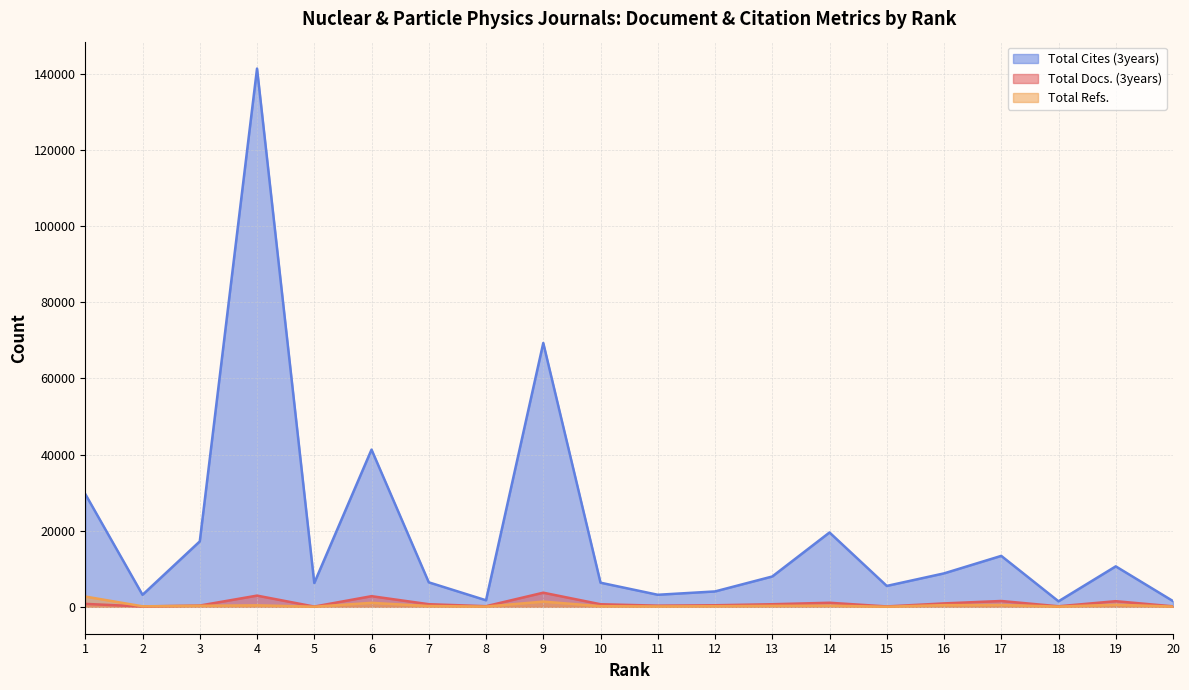

True or false: Total Refs. has a value of 187 at 11.

False